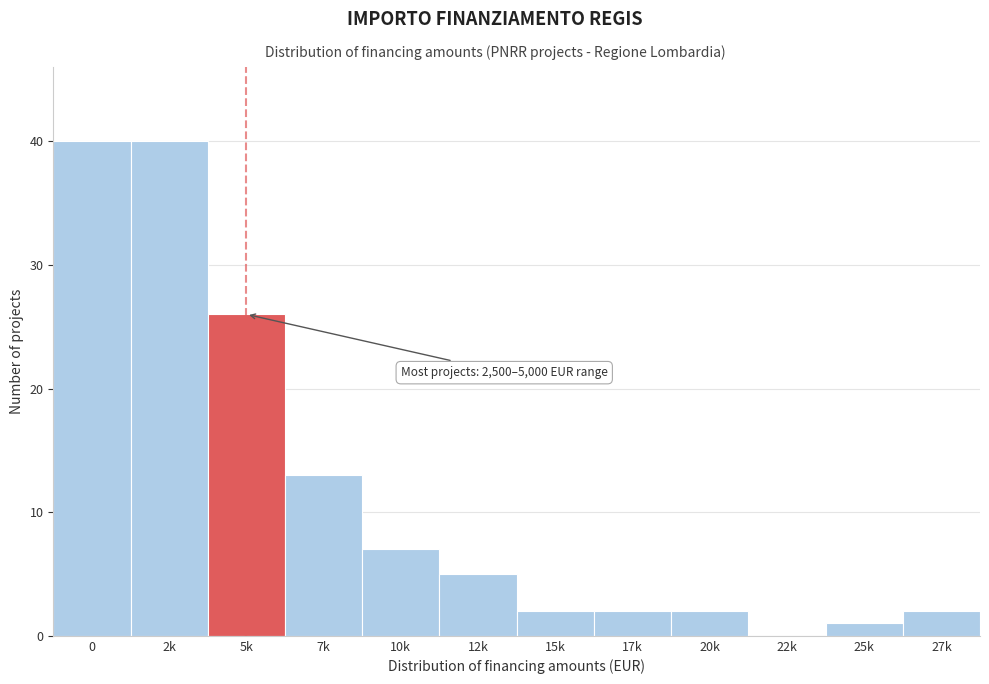

Reading left to right, extract all data points from this chart.

0=40	2k=40	5k=26	7k=13	10k=7	12k=5	15k=2	17k=2	20k=2	22k=0	25k=1	27k=2